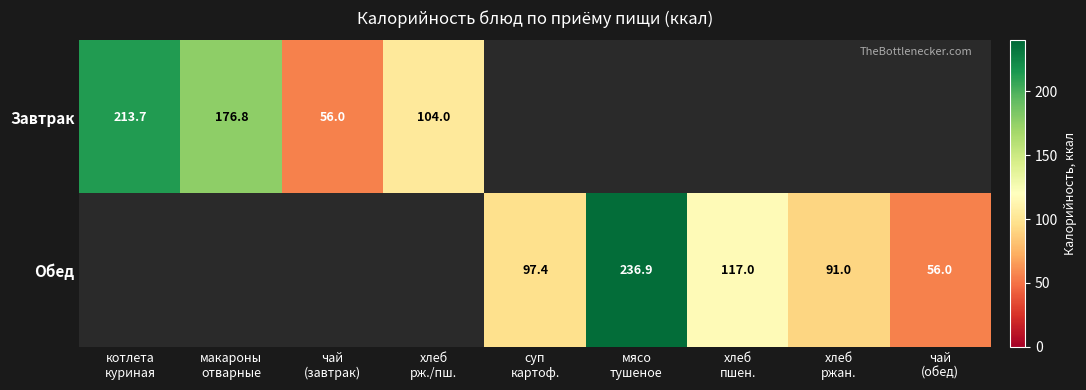

Rank the series by their maximum value, from highest to lowest.

Завтрак, Обед